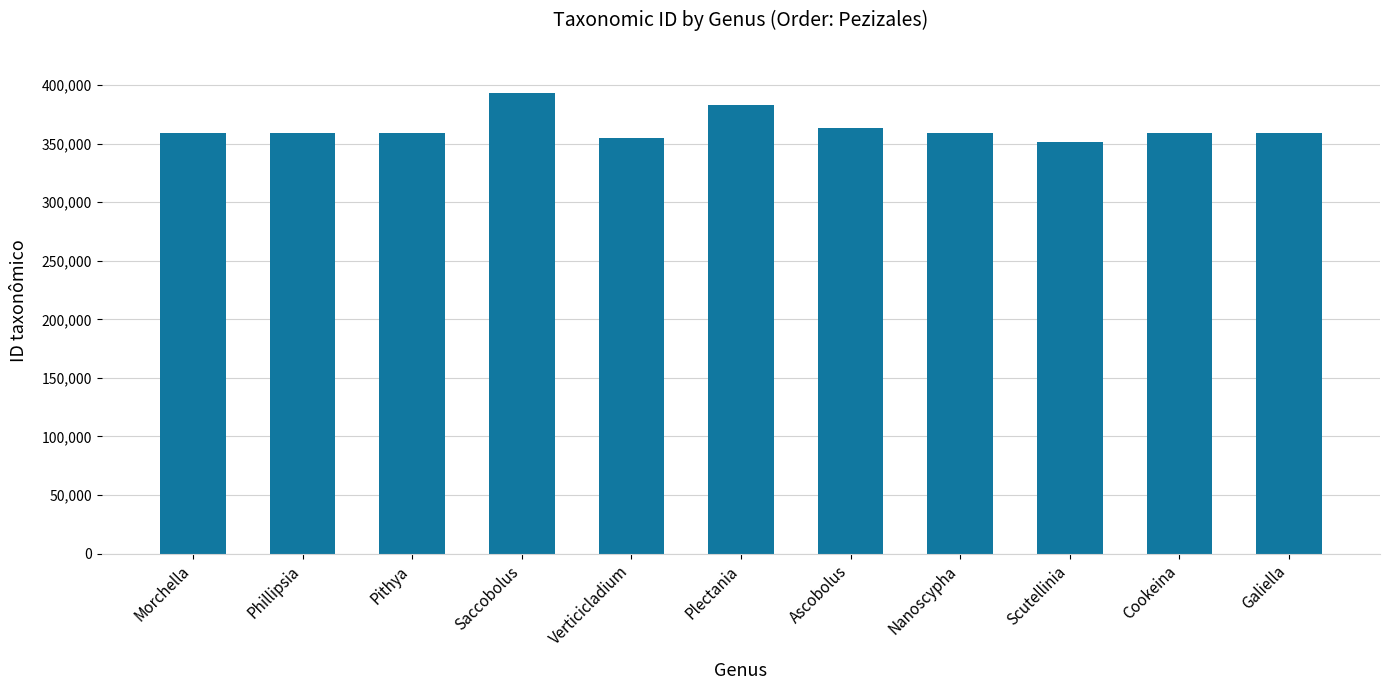

What is the ratio of the value at Phillipsia to the value at Galiella?

1.0